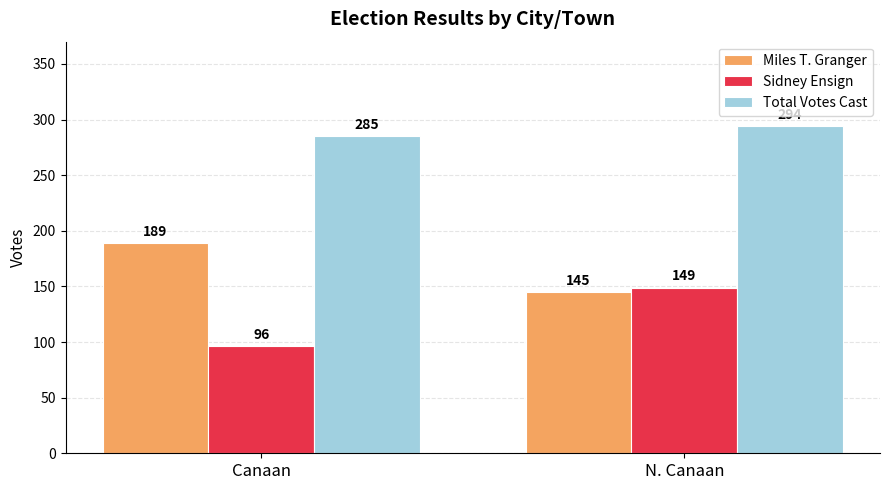

Between Canaan and N. Canaan, which series saw the biggest shift?

Sidney Ensign